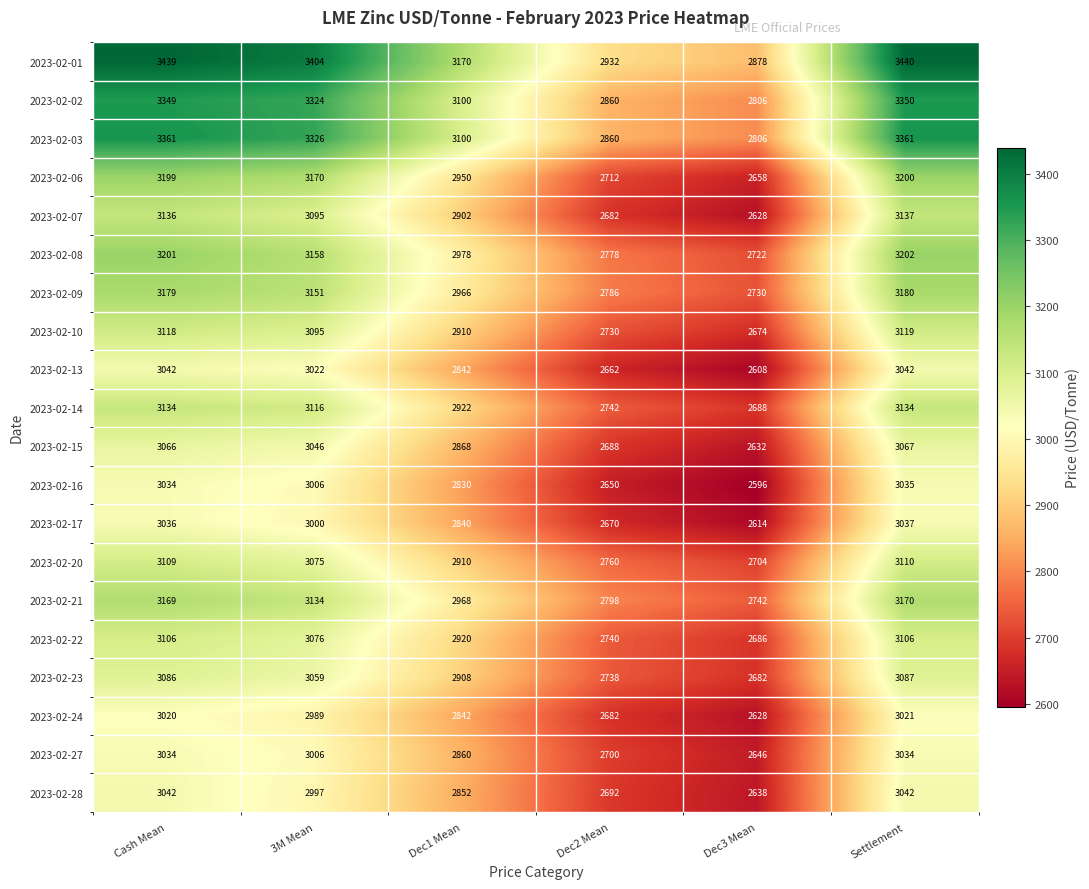

Is it true that 2023-02-15 equals 2632 at Dec3 Mean?

True